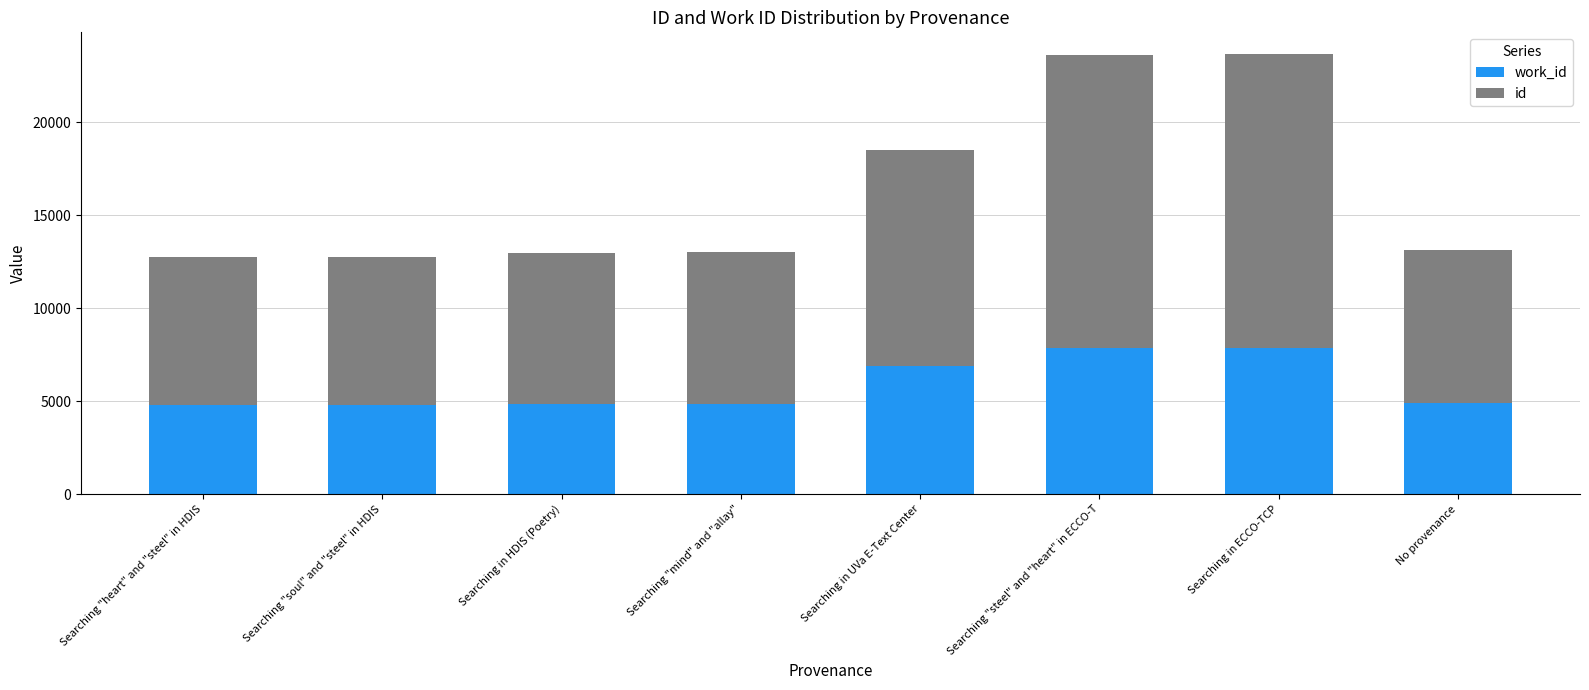

How many bars are there in total?

8